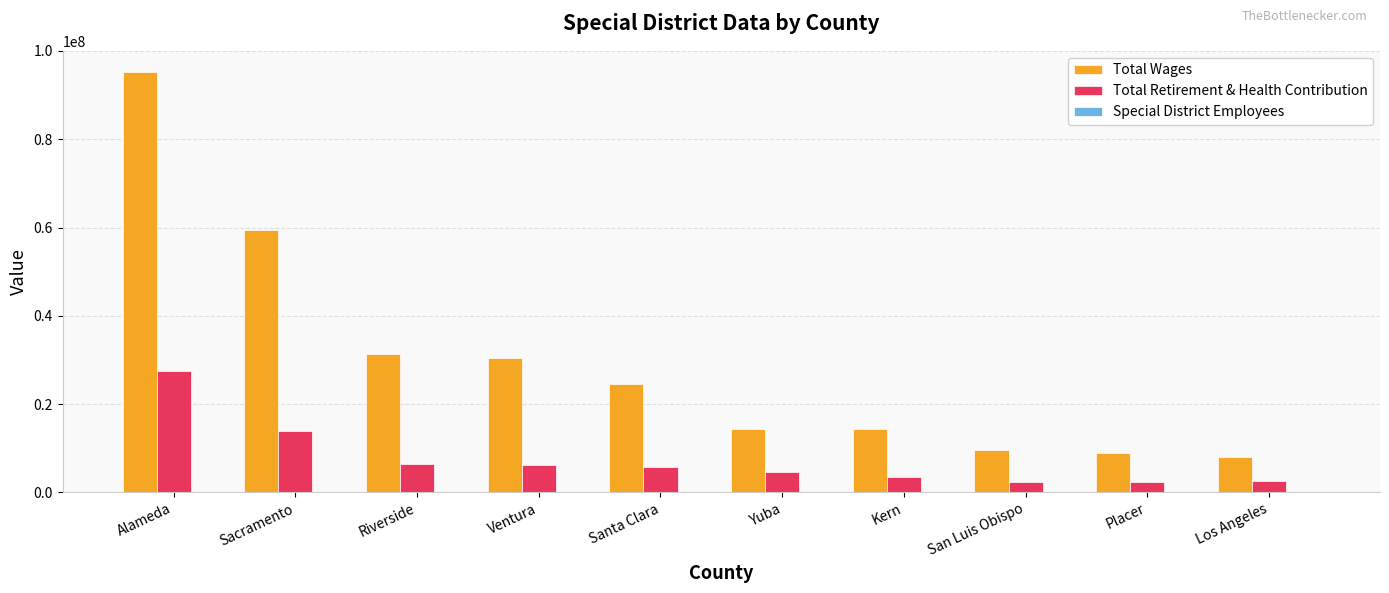

Is the value of Total Retirement & Health Contribution at Santa Clara greater than the value of Total Wages at Santa Clara?

No